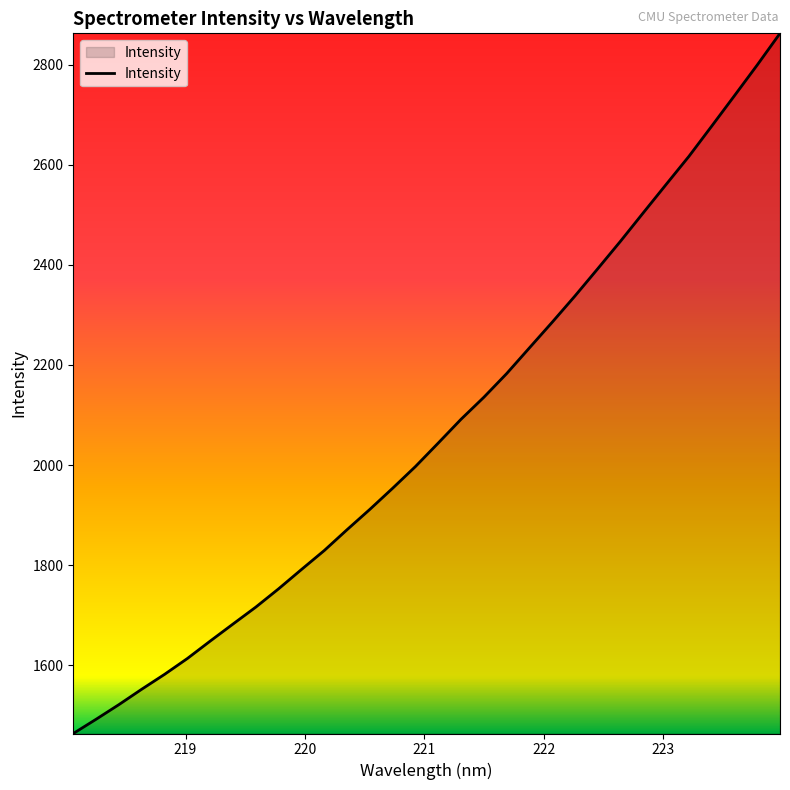

What is the maximum value shown in the chart?

2862.6